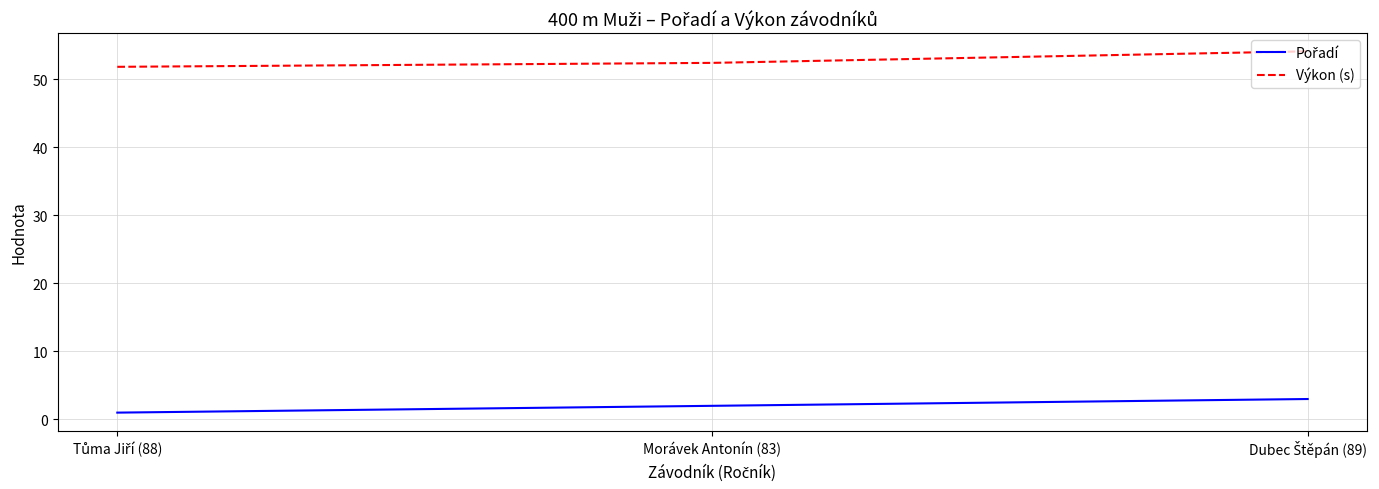

The Výkon (s) series shows 16.6 at Morávek Antonín (83). True or false?

False